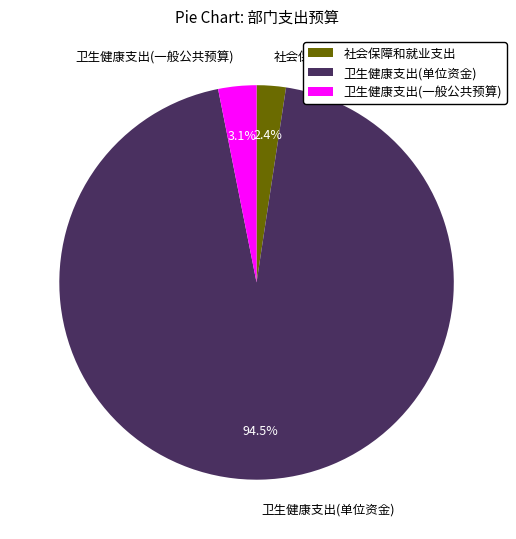

To the nearest percent, what portion does 卫生健康支出(一般公共预算) represent?

3%